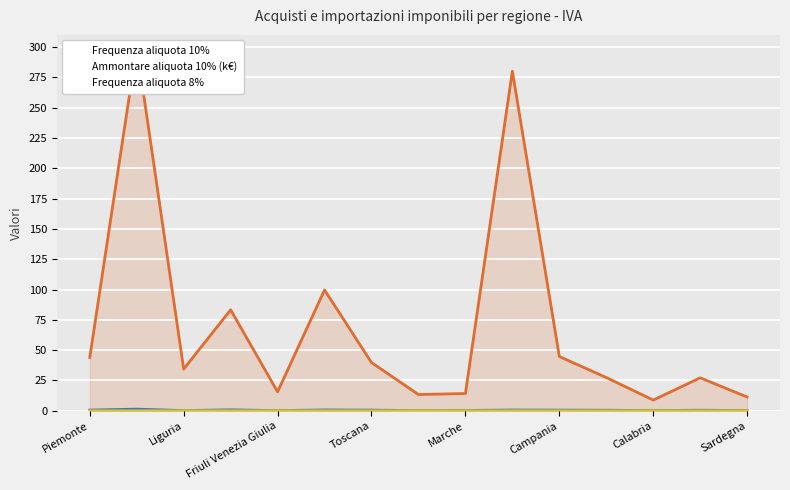

True or false: Frequenza aliquota 8% and Ammontare aliquota 10% (k€) cross at least once.

False